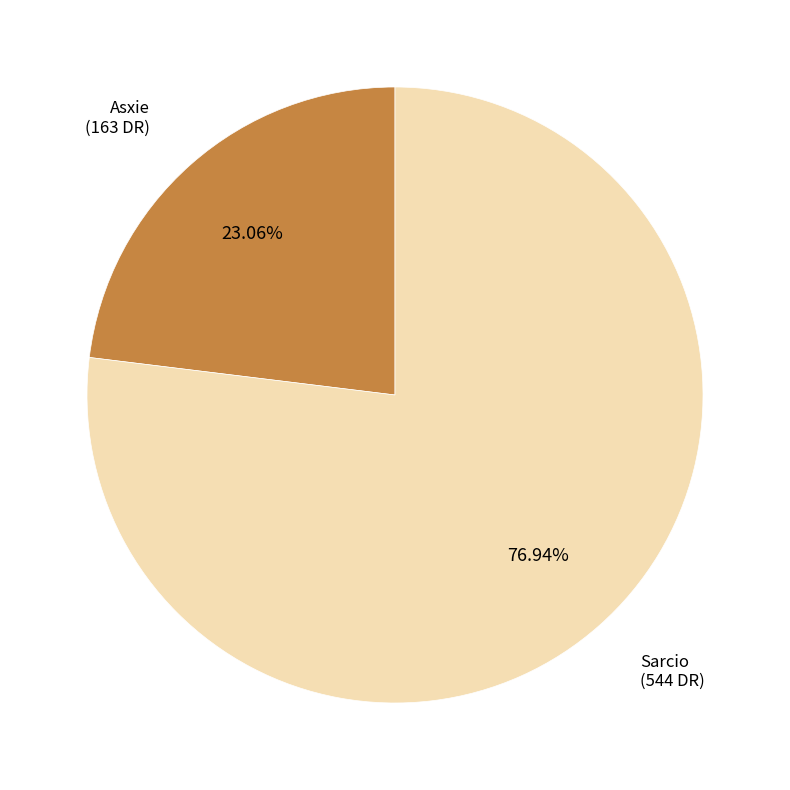

To the nearest percent, what is the average slice percentage?

50%